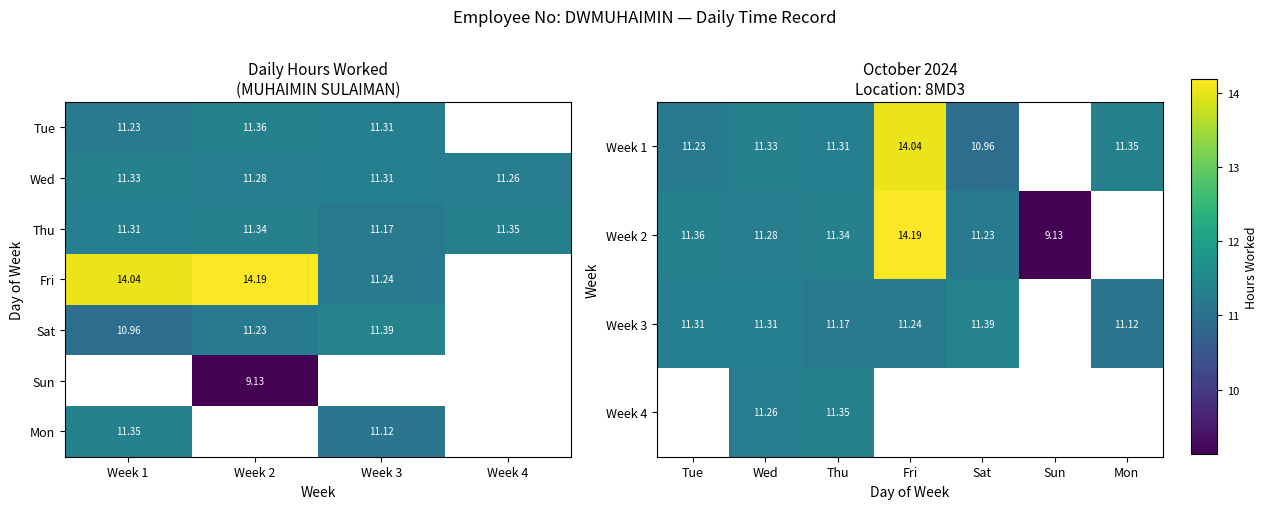

Count the number of categories in the chart.

7